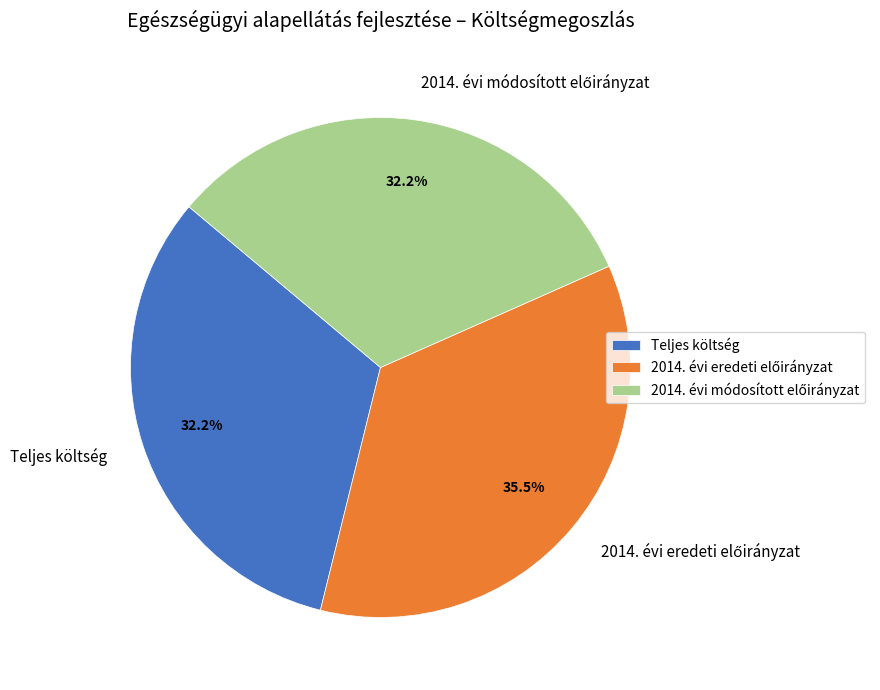

Is there any slice that represents more than half of the pie?

No